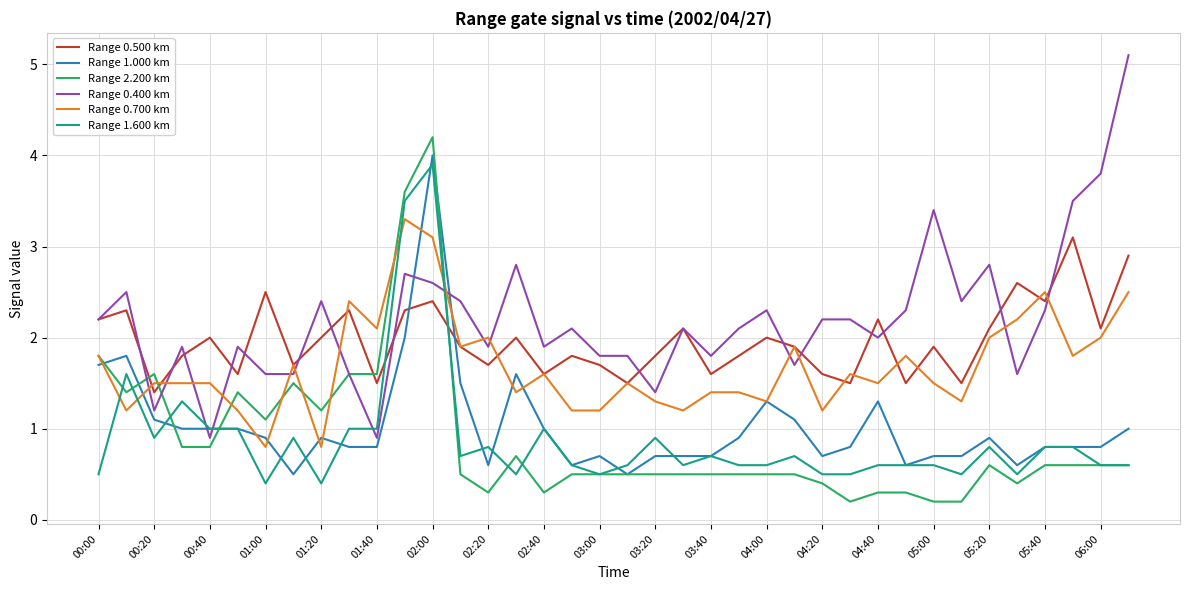

True or false: Range 0.500 km and Range 2.200 km cross at least once.

True